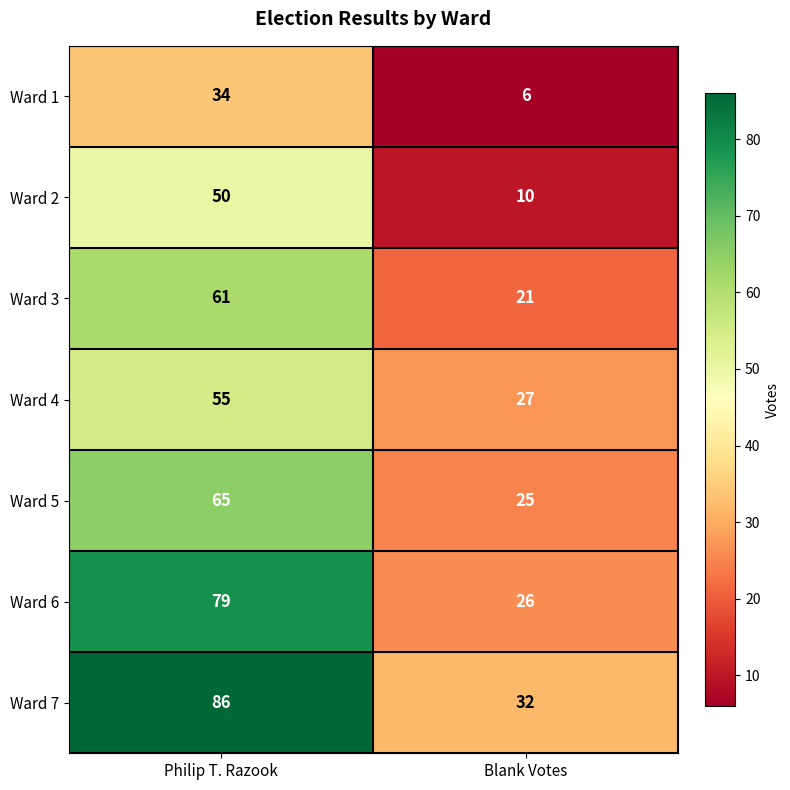

True or false: Ward 3 has a value of 108 at Philip T. Razook.

False